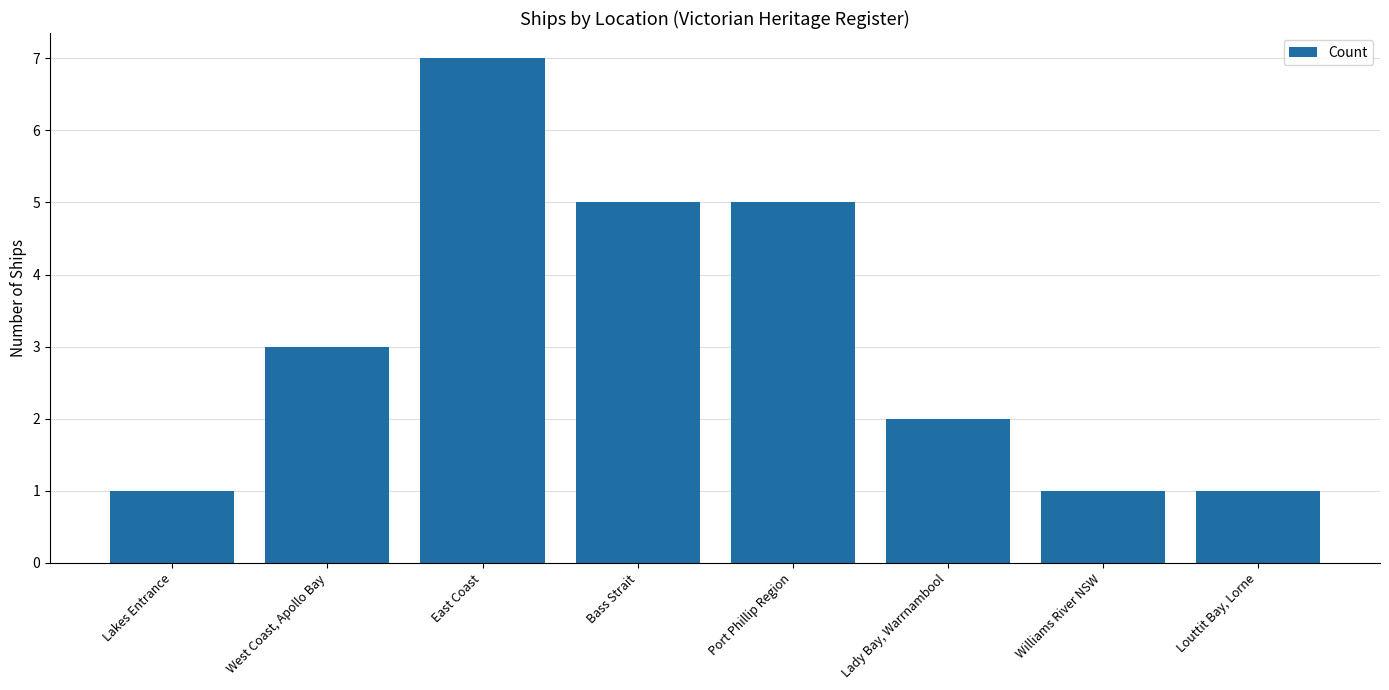

What is the approximate value at East Coast?

7